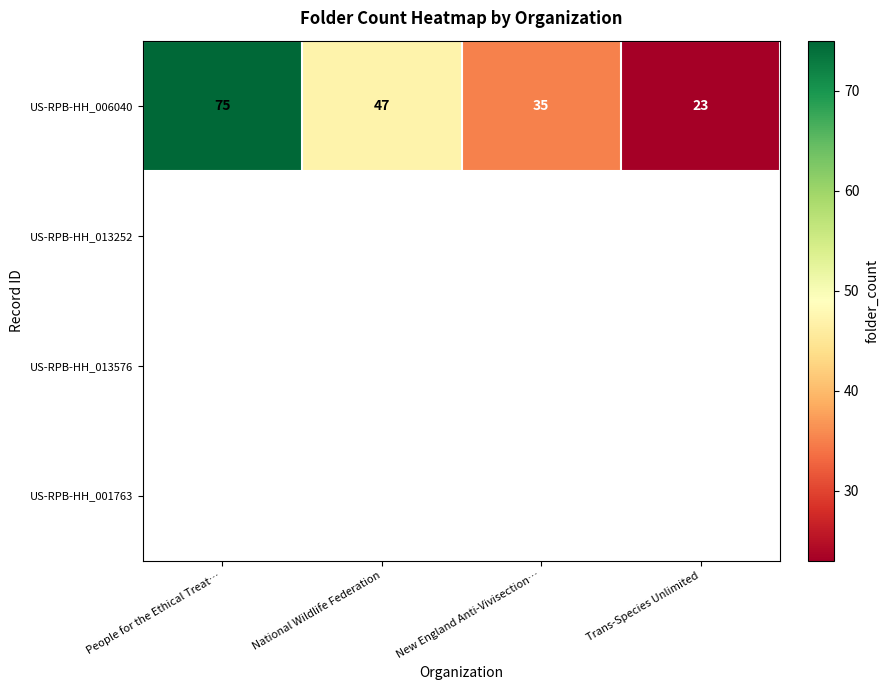

Which category has the highest value across all series?

People for the Ethical Treat…